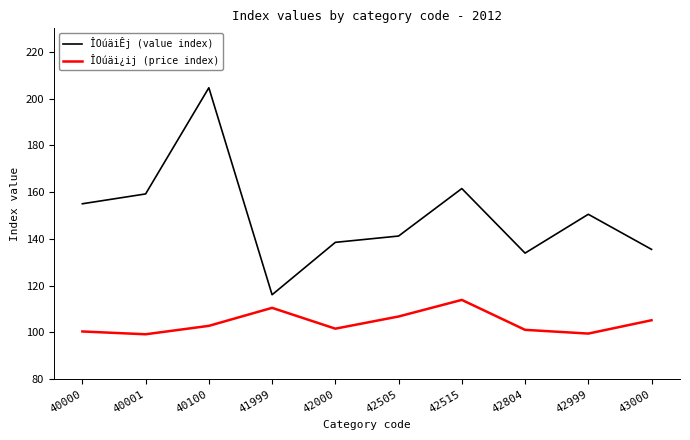

What is the sum of the ÎOúäi¿ij (price index) values at 42999 and 42804?

200.6